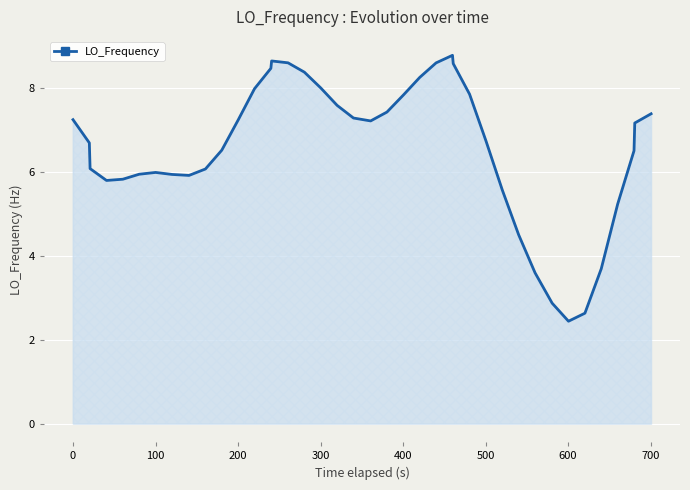

True or false: the data has more than 0 interior local peaks.

True